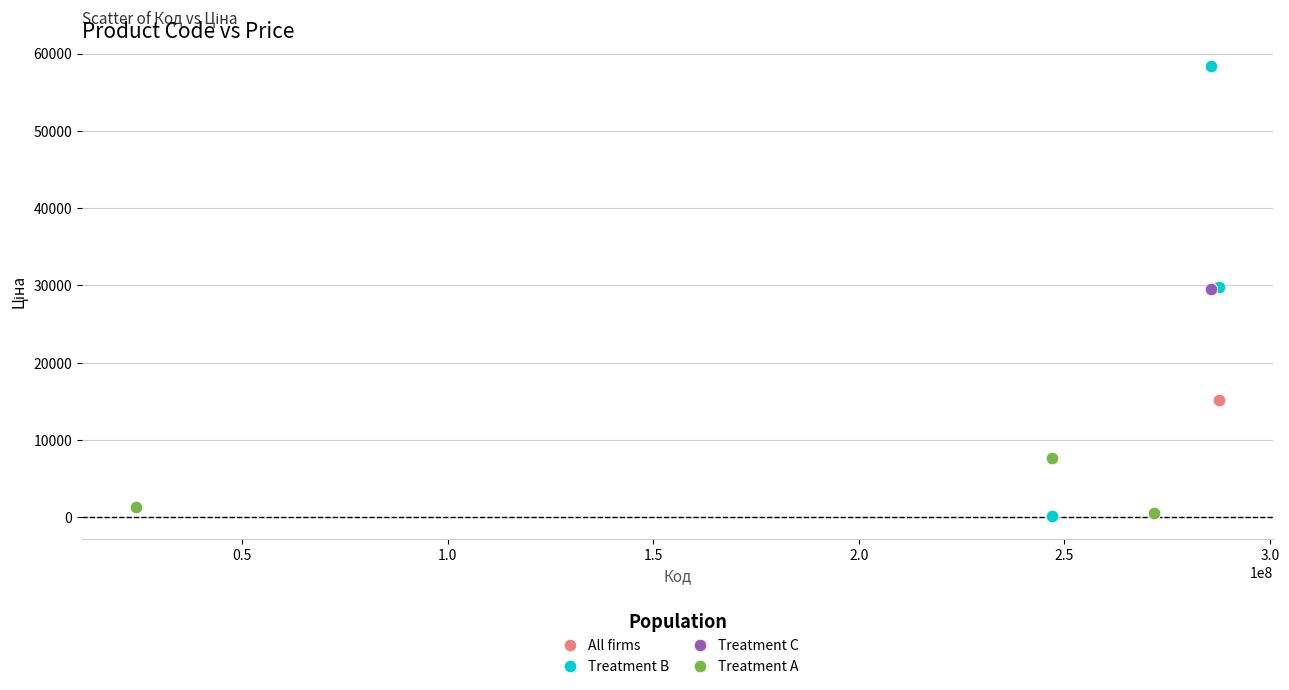

Which series contains the highest Y value?

Treatment B